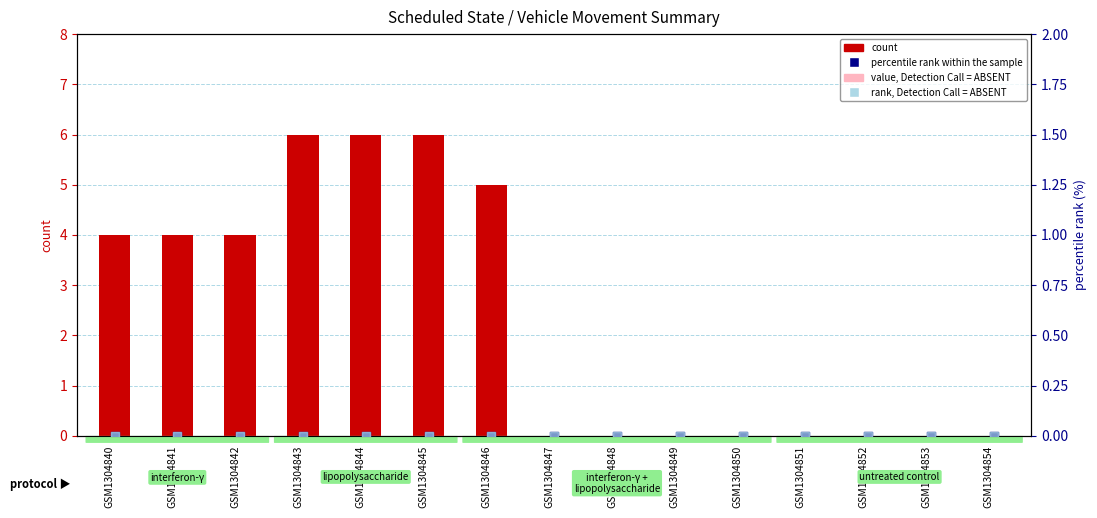

Which series contains the highest Y value?

count